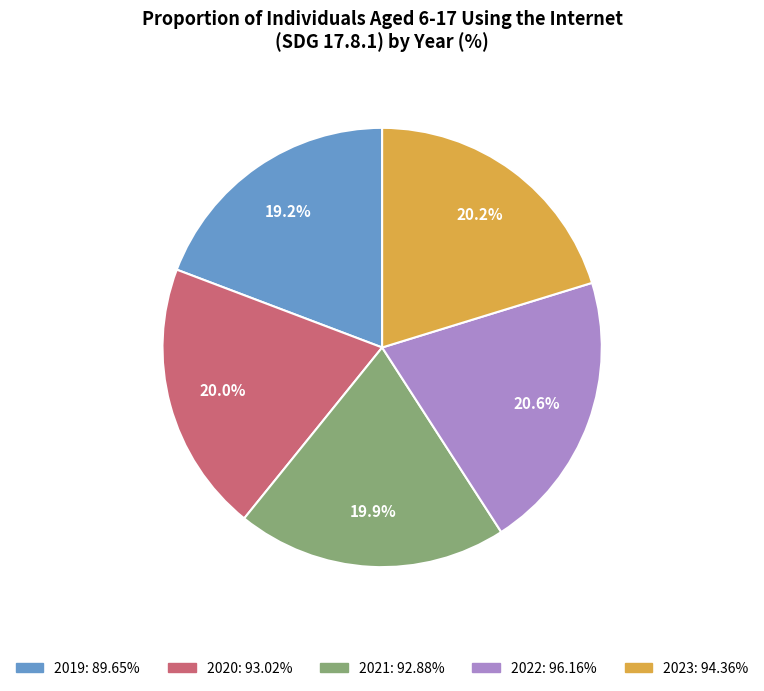

Is 2021 the majority of the pie?

No